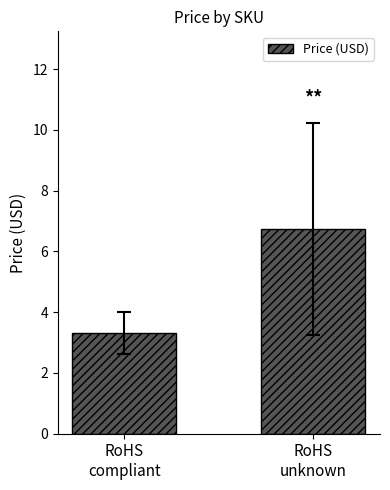

Is it true that the value at RoHS
compliant is 0.9?

False